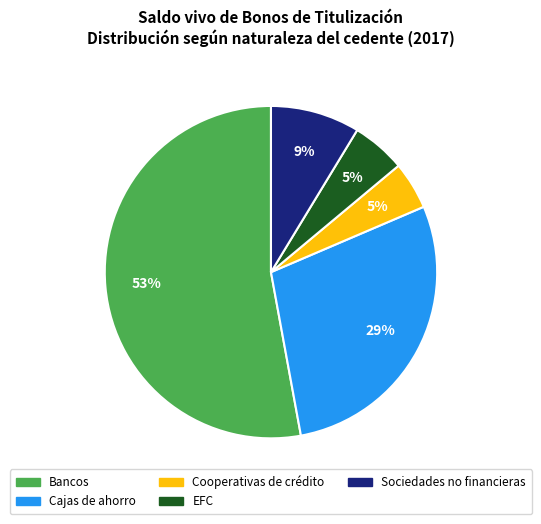

How many slices are in this pie chart?

5